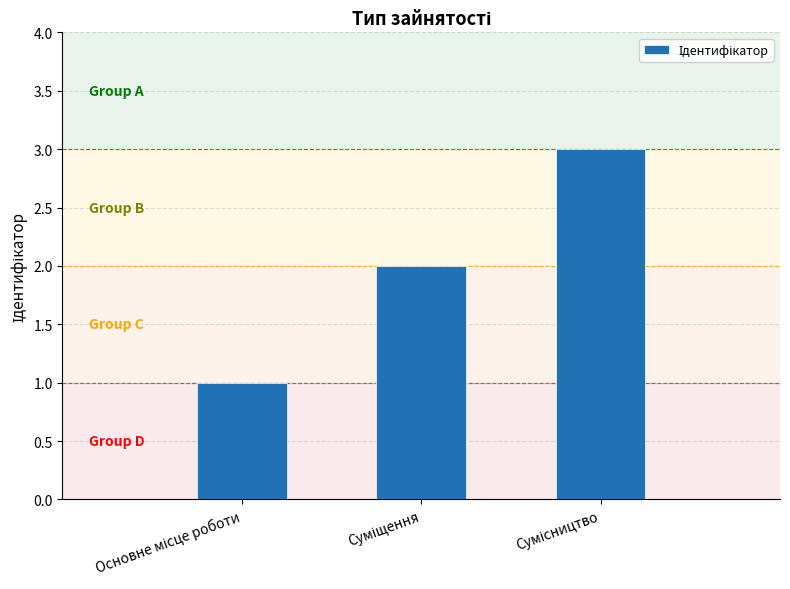

What is the greatest value displayed?

3